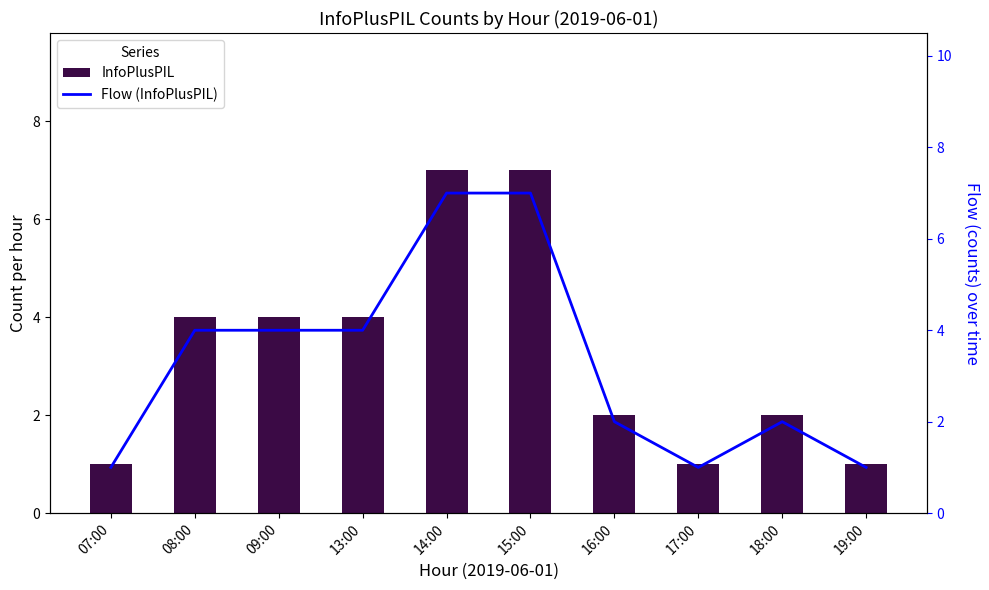

The value of Flow (InfoPlusPIL) at 13:00 is 7. True or false?

False